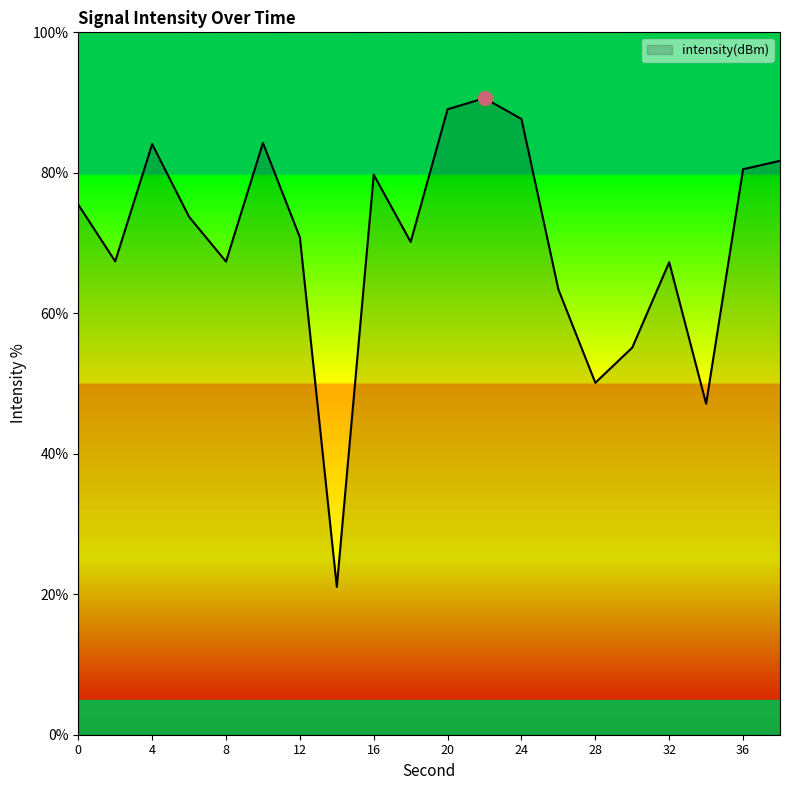

What is the difference between the maximum and minimum values?

69.6